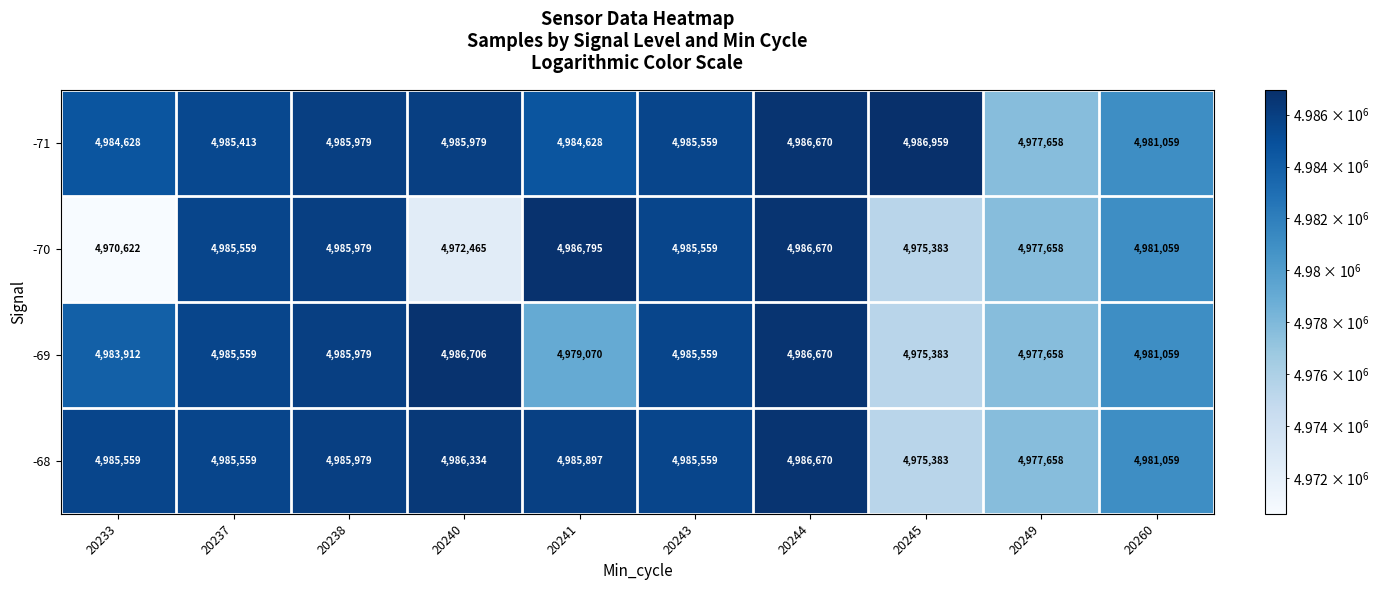

Which series has the widest spread of values?

-70